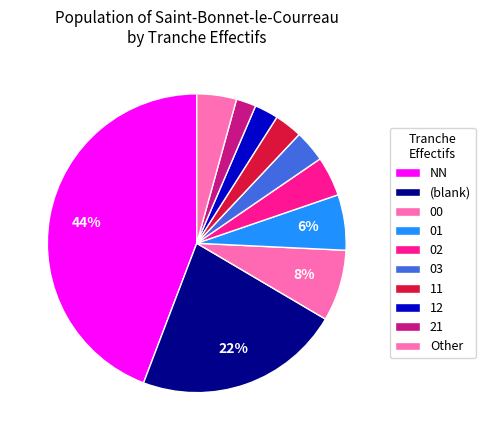

Count the number of slices in the pie.

10